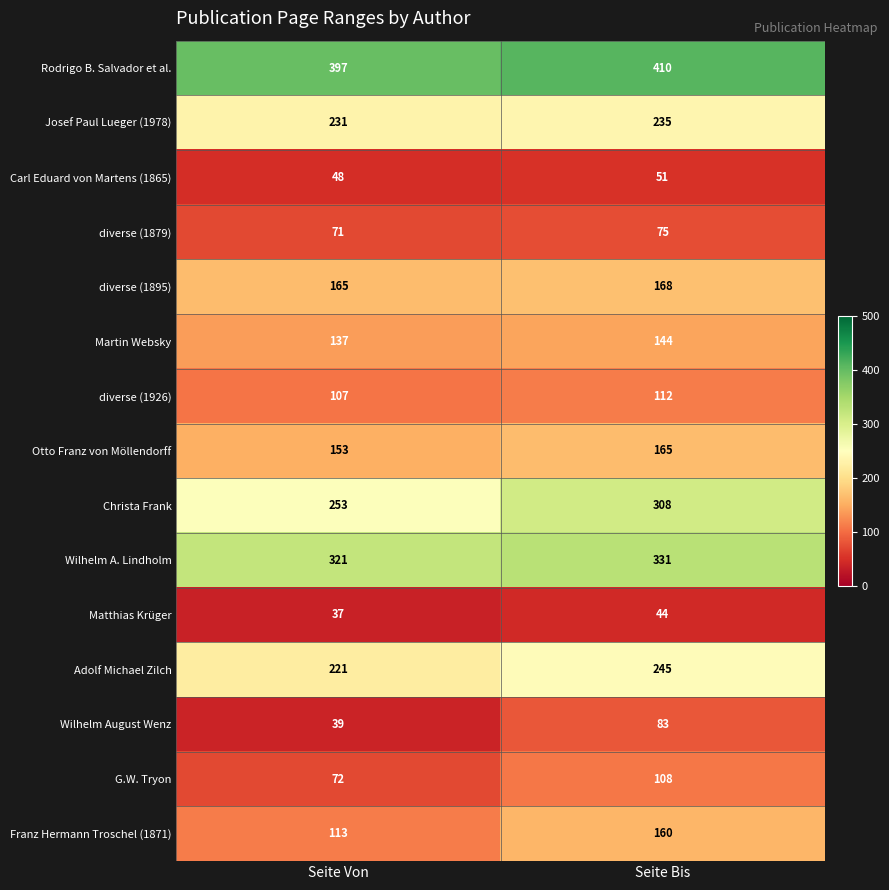

What is the average value of the Otto Franz von Möllendorff series?

159